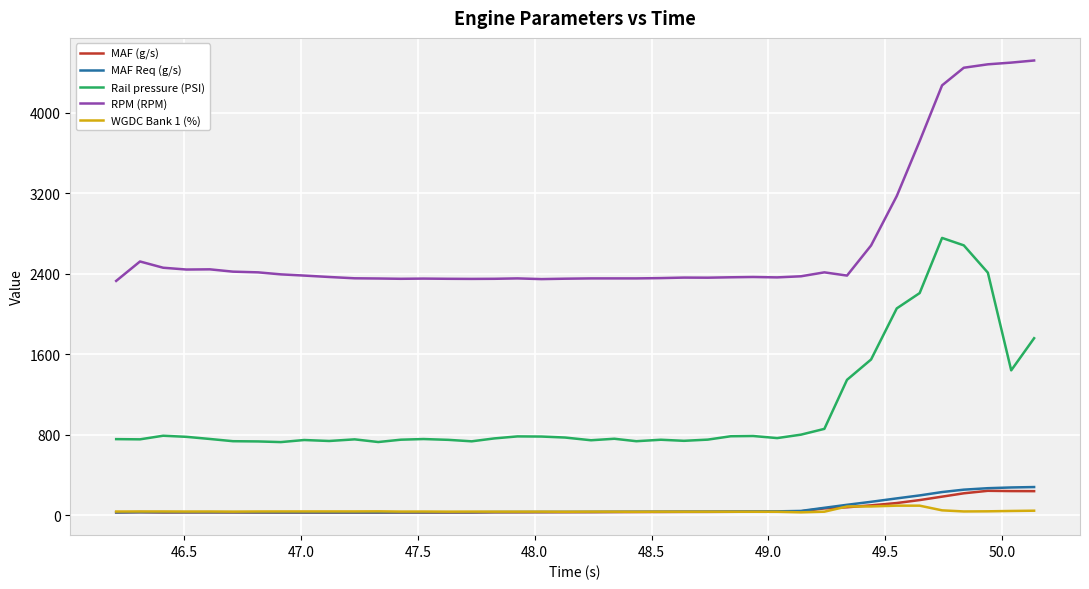

What is the highest value of the Rail pressure (PSI) series?

2754.9